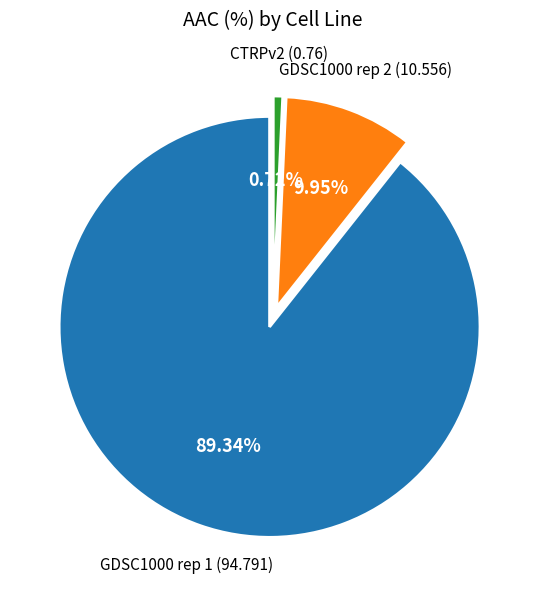

To the nearest percent, what is the average slice percentage?

33%